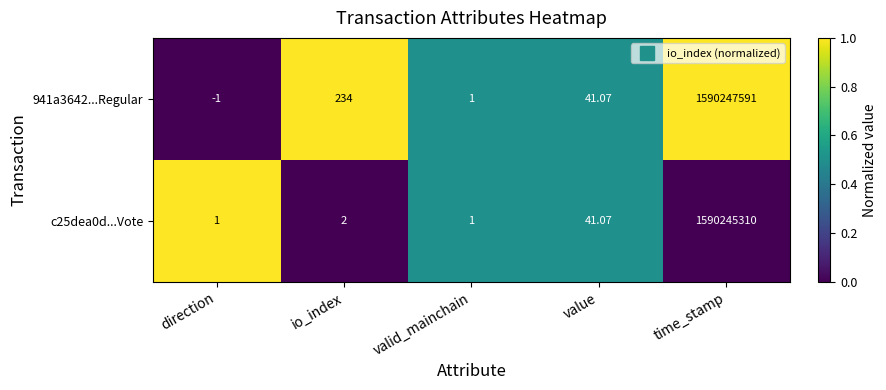

List the series in order of their peak value, lowest first.

c25dea0d...Vote, 941a3642...Regular